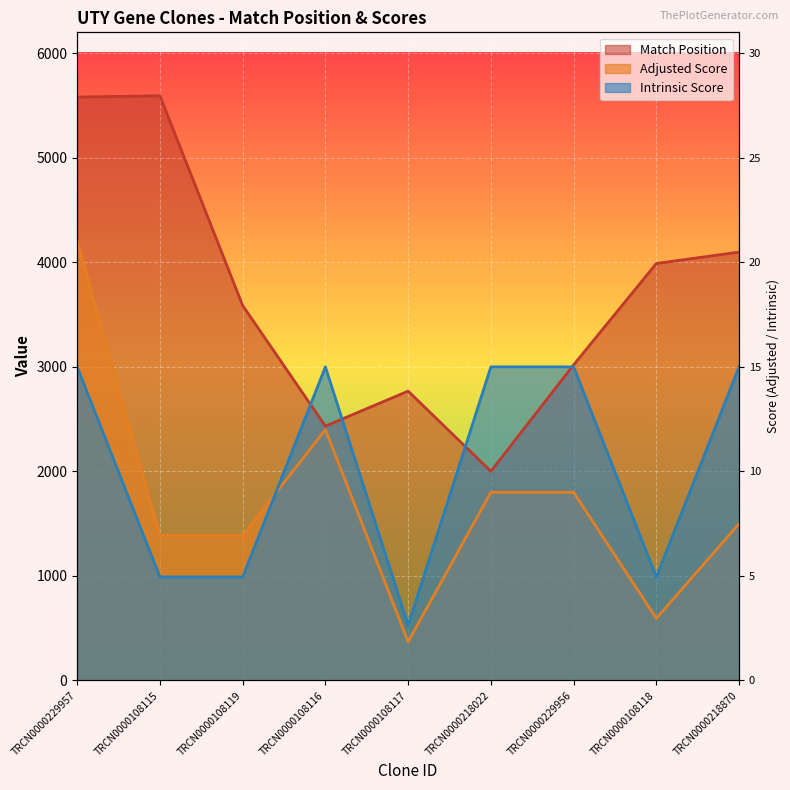

What is the total value across all series at TRCN0000229956?

7819.0